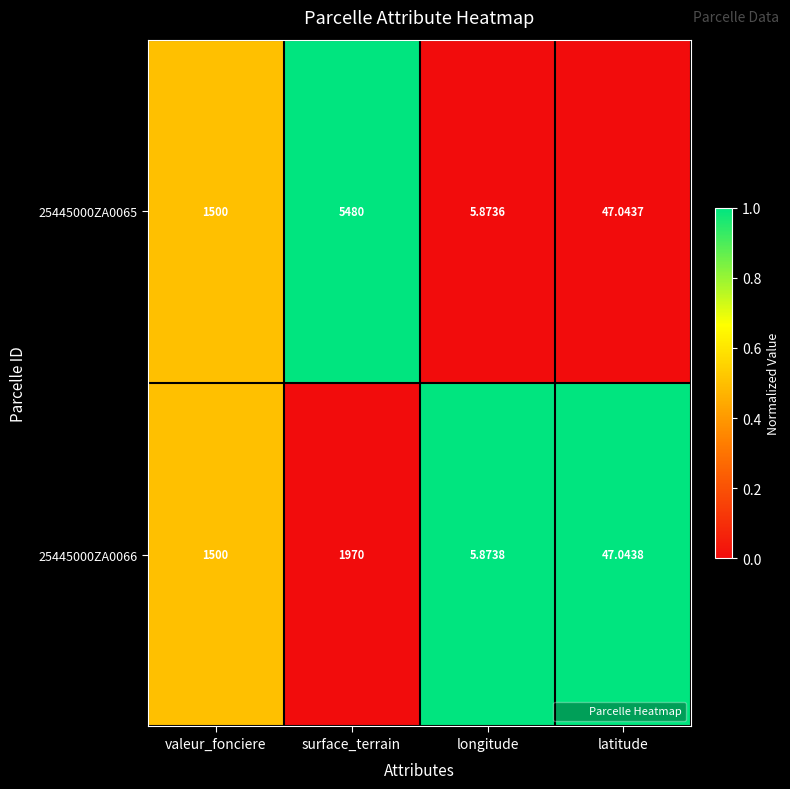

Which series has the largest total across all categories?

25445000ZA0065